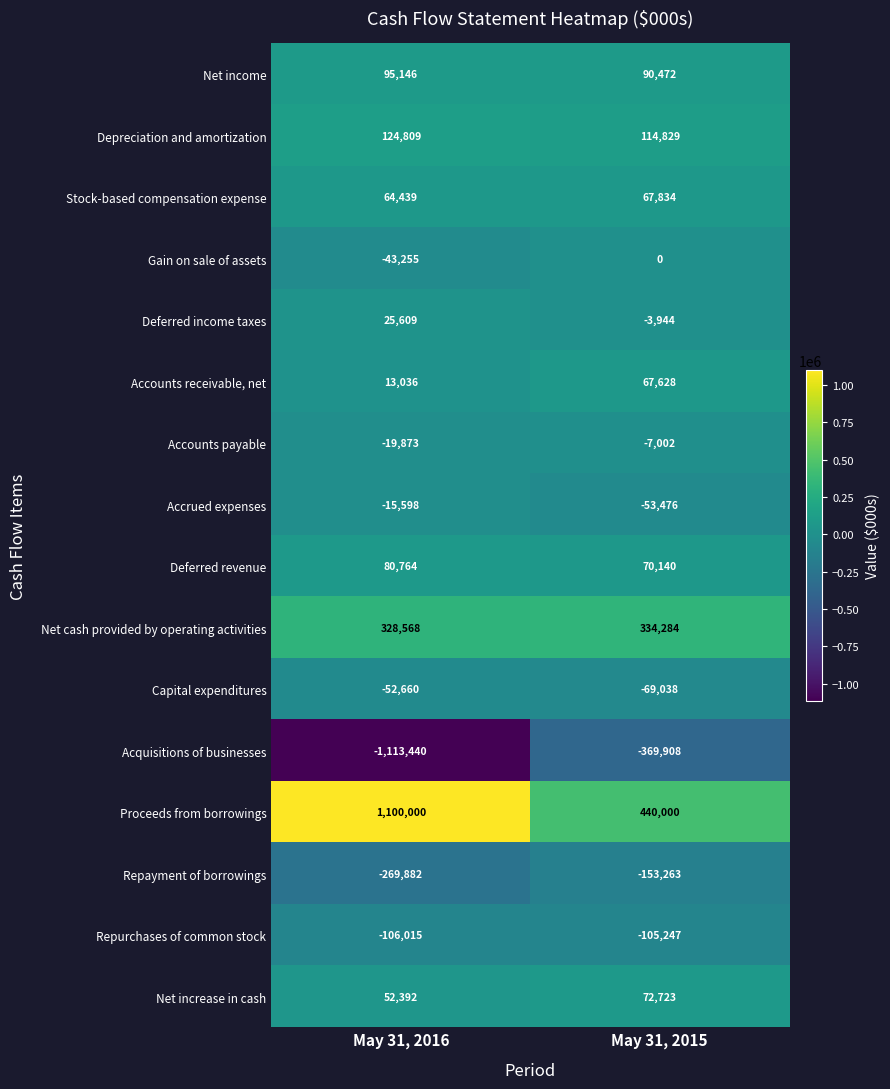

The value of Net income at May 31, 2015 is 90472. True or false?

True